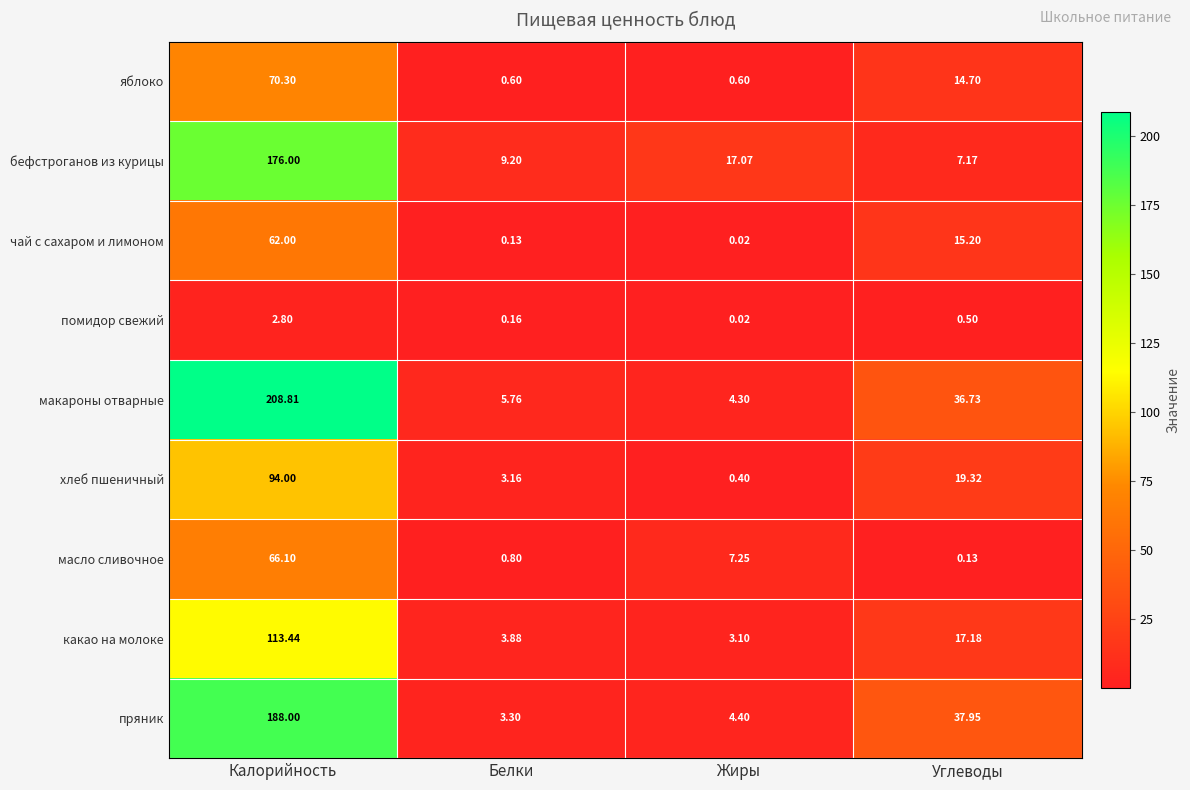

At how many categories does at least one series exceed 103?

1